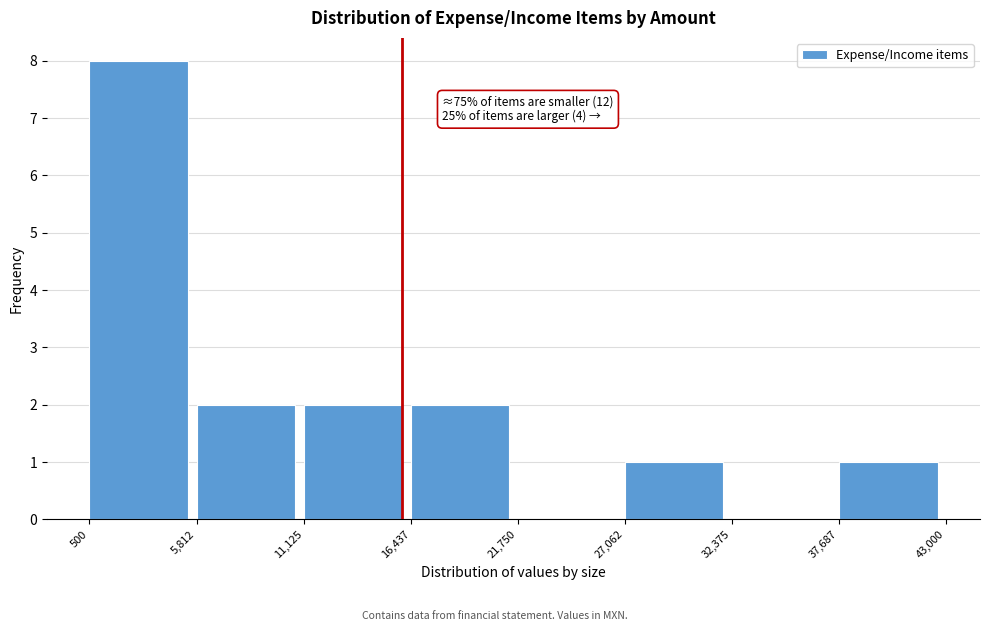

Over which range of the x-axis is the bar tallest?

500 to 5,812